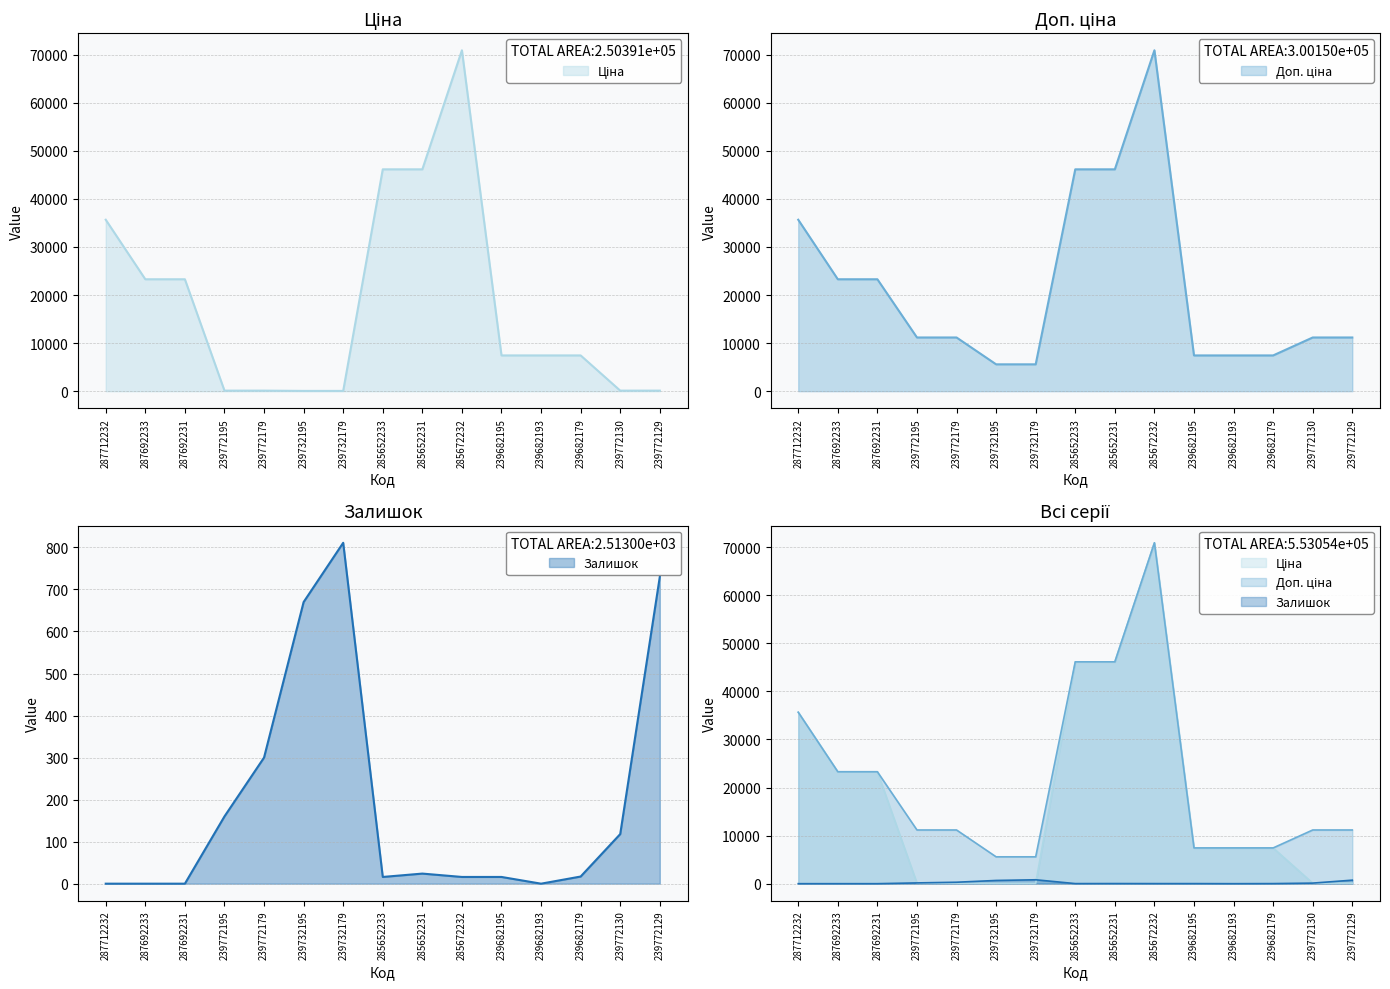

In Залишок, how many points are higher than both neighbors (excluding endpoints)?

2